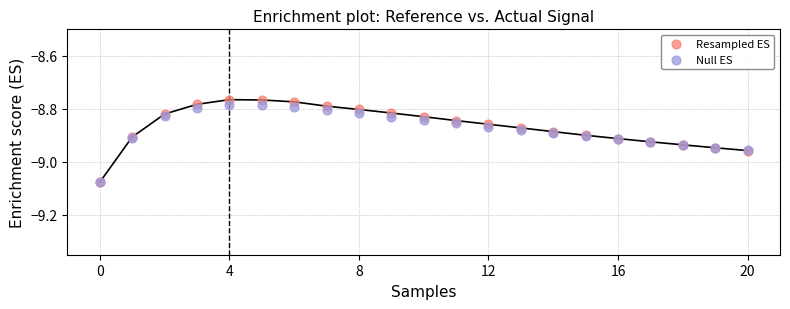

Which series contains the highest Y value?

Resampled ES